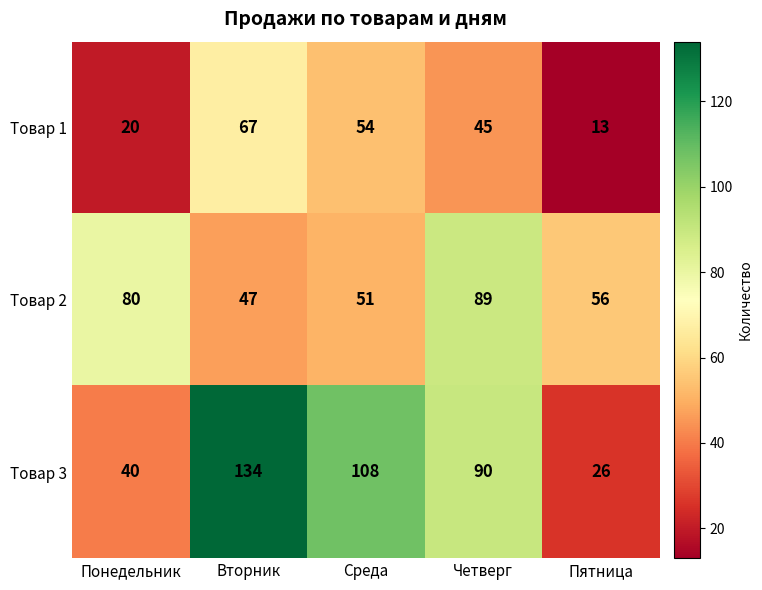

At which category is the sum across all series the highest?

Вторник